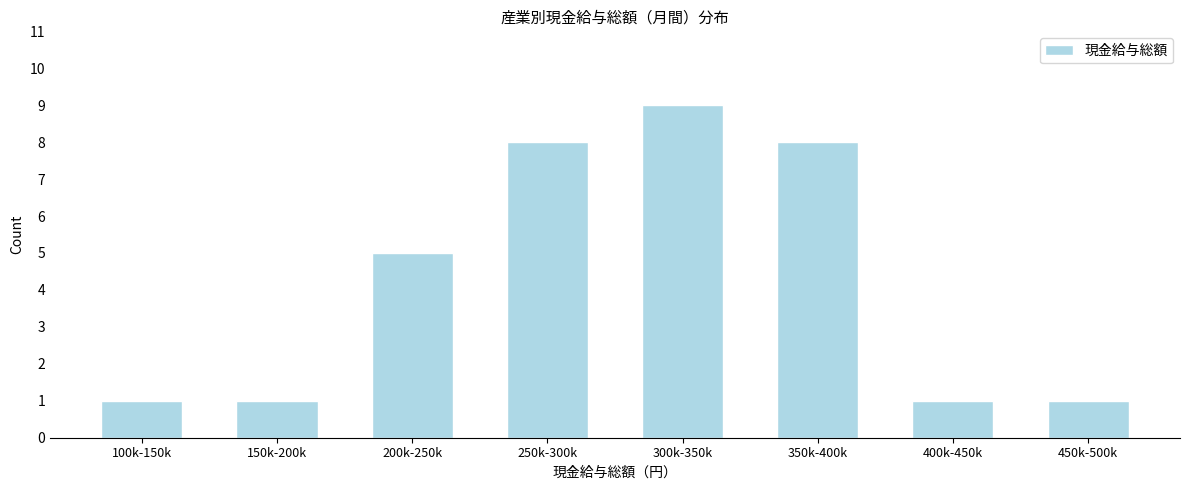

Reading left to right, list all the values displayed in this chart.

1	1	5	8	9	8	1	1